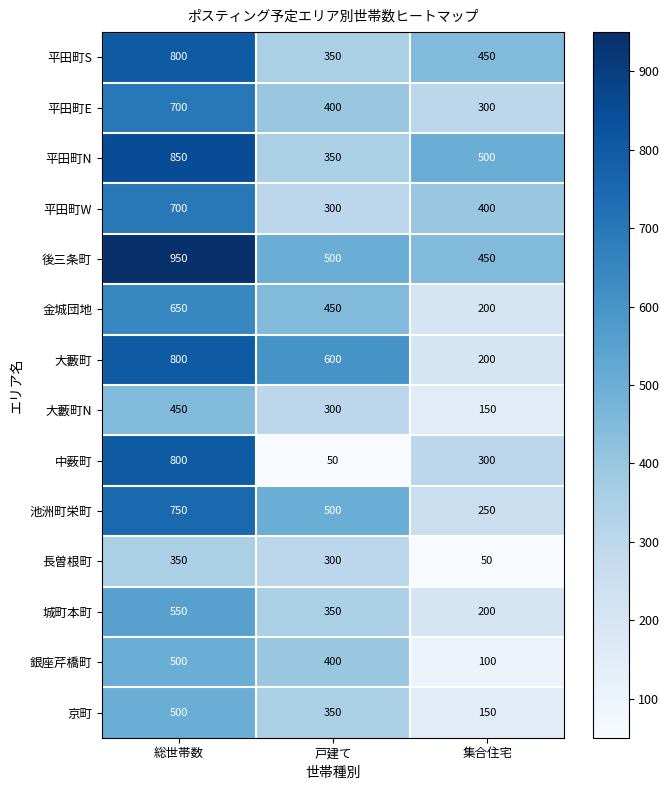

List the labels in order of 銀座芹橋町 value, largest first.

総世帯数, 戸建て, 集合住宅